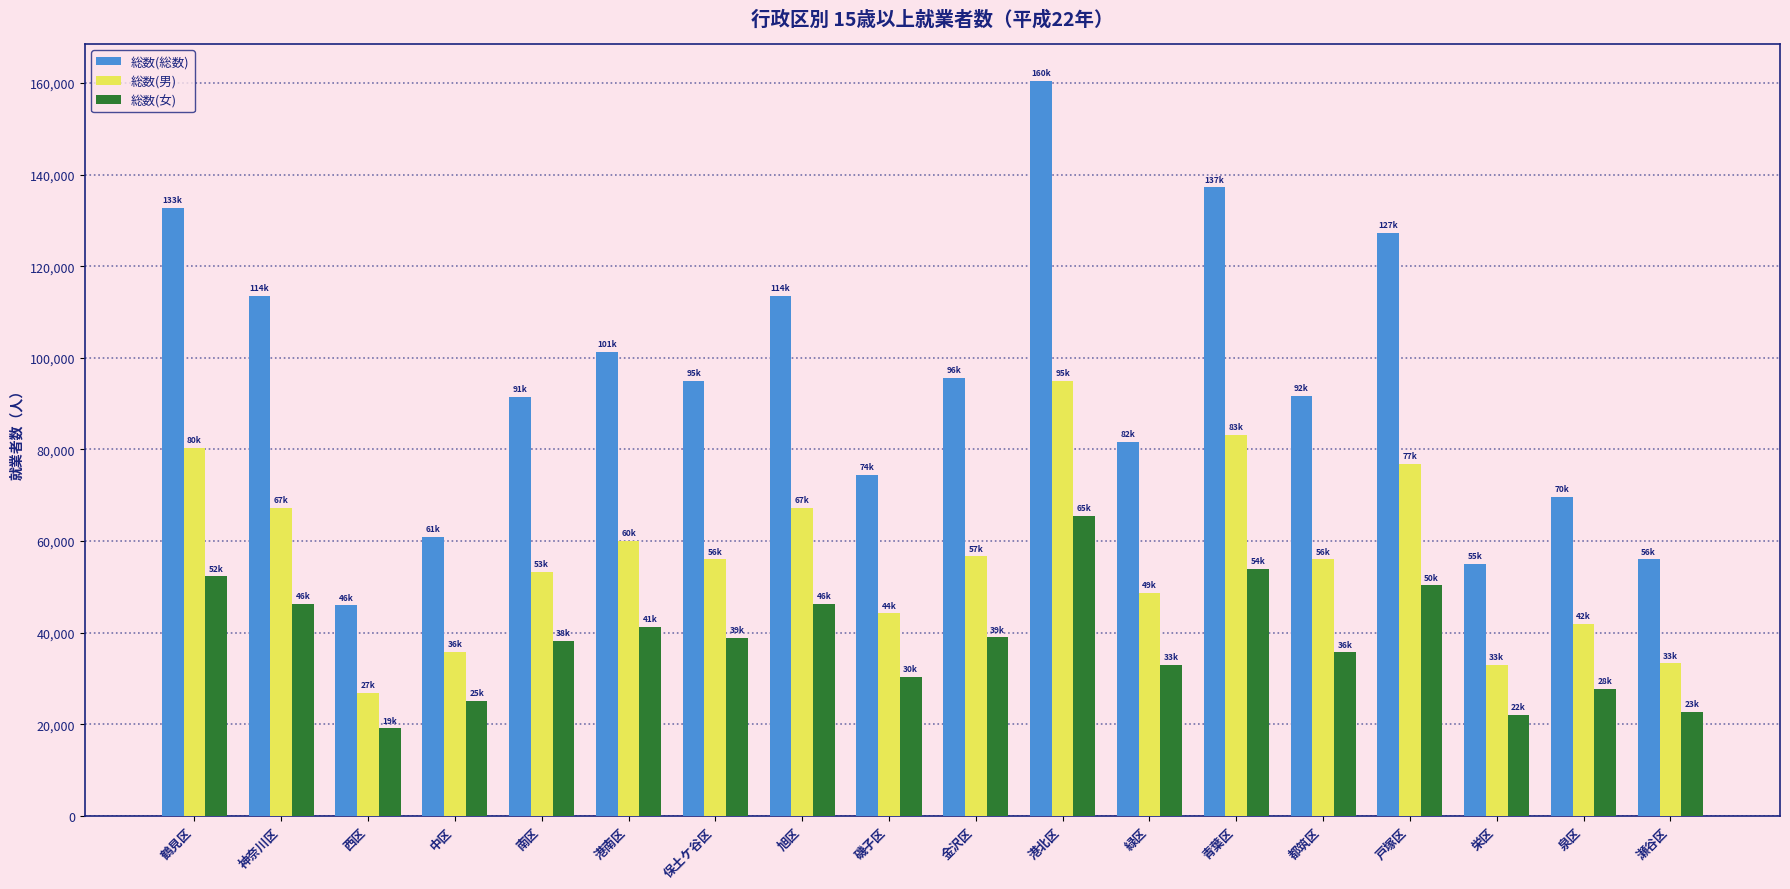

Which category has the highest value across all series?

港北区